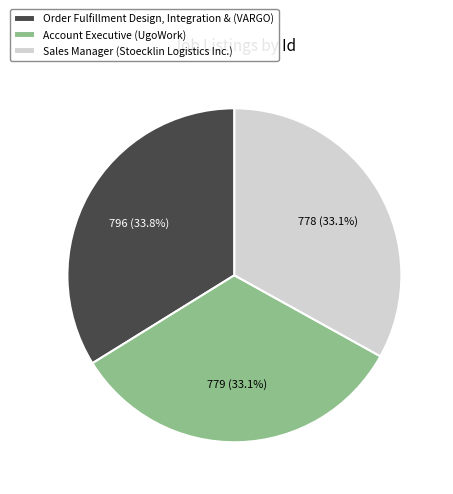

What percentage is the Account Executive (UgoWork) slice, to the nearest percent?

33%